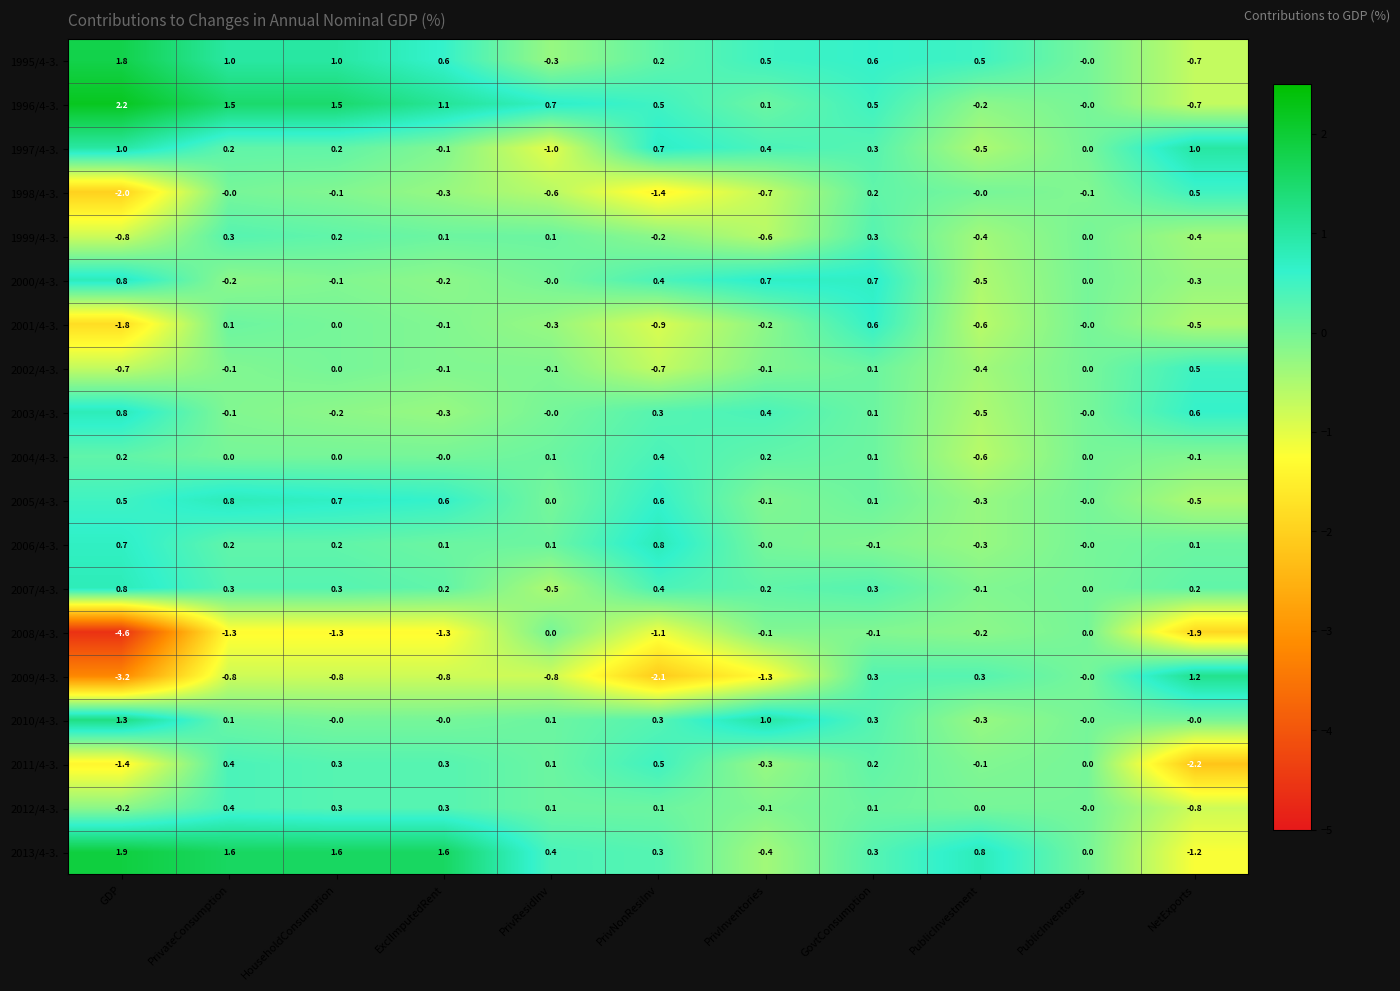

At which label is 2009/4-3. closest to -1?

PrivateConsumption